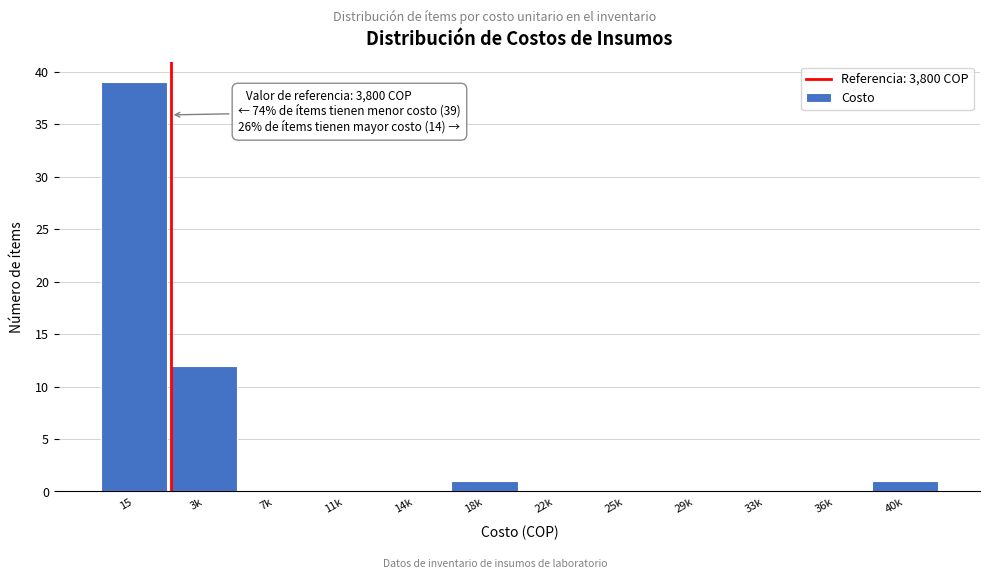

Reading left to right, transcribe all the data shown in this chart.

15=39	3k=12	7k=0	11k=0	14k=0	18k=1	22k=0	25k=0	29k=0	33k=0	36k=0	40k=1